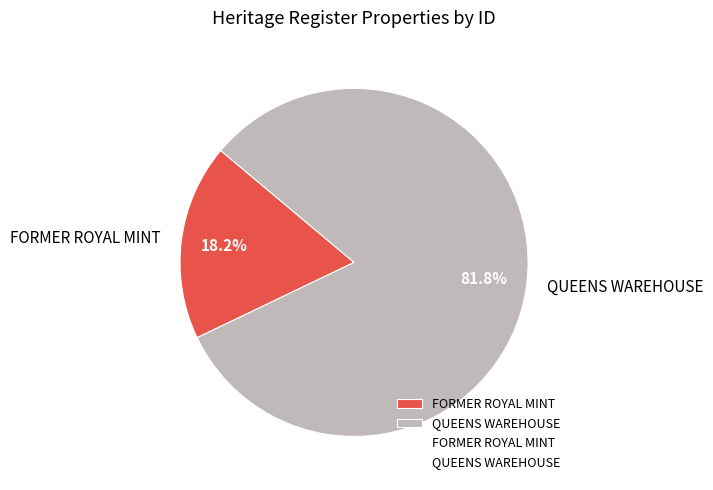

What percentage is the FORMER ROYAL MINT slice, to the nearest percent?

18%